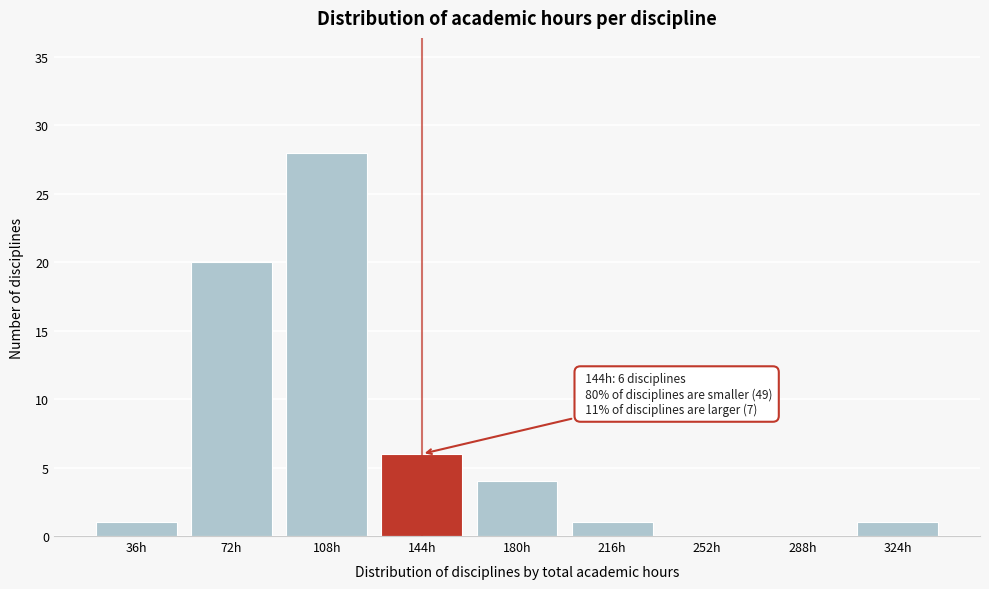

Reading left to right, transcribe all the data shown in this chart.

36h=1	72h=20	108h=28	144h=6	180h=4	216h=1	252h=0	288h=0	324h=1